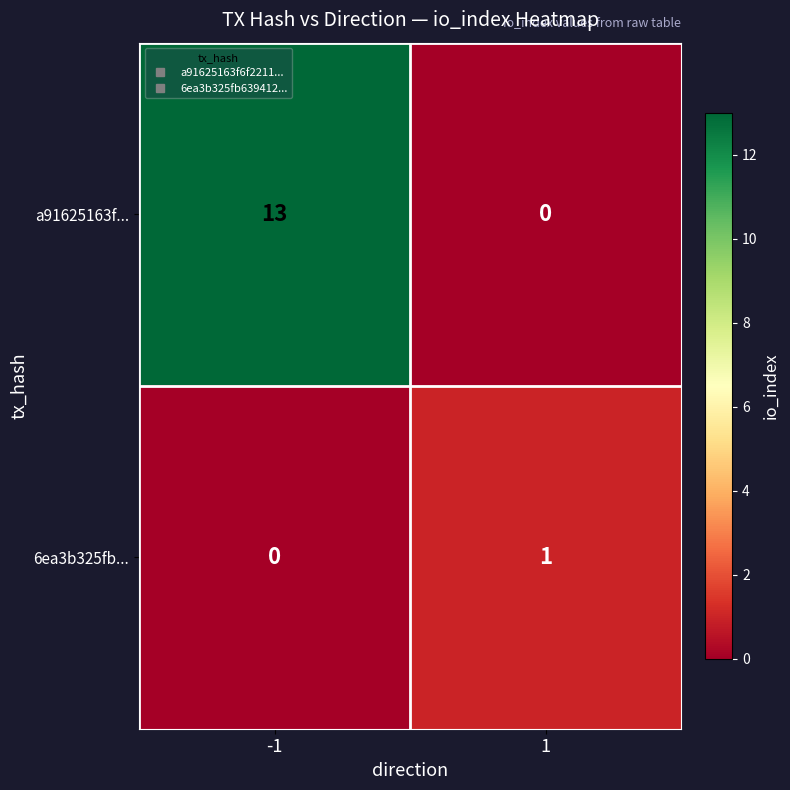

Reading left to right, transcribe all the data shown in this chart.

a91625163f...: -1=13	1=0
6ea3b325fb...: -1=0	1=1